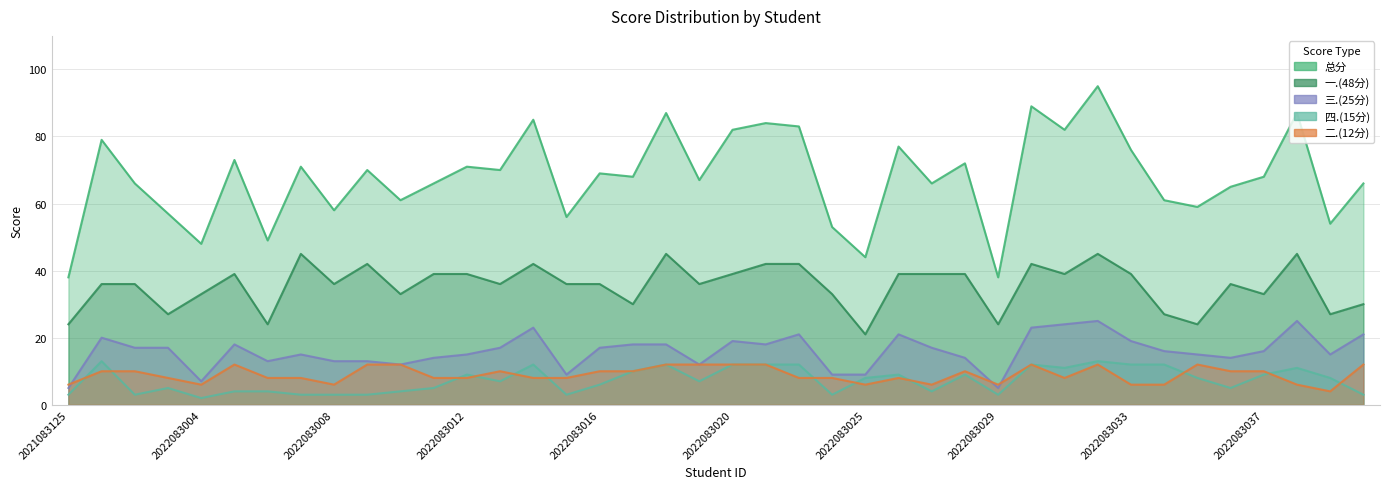

At which label is 总分 closest to 66?

2022083002